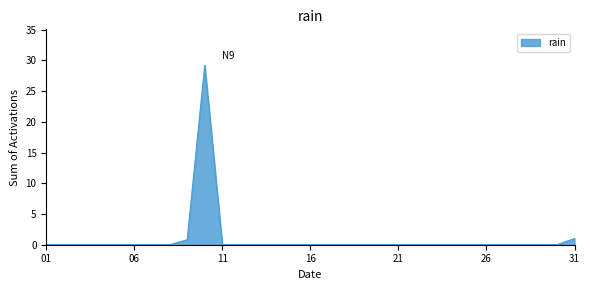

Does the chart have visible grid lines?

No